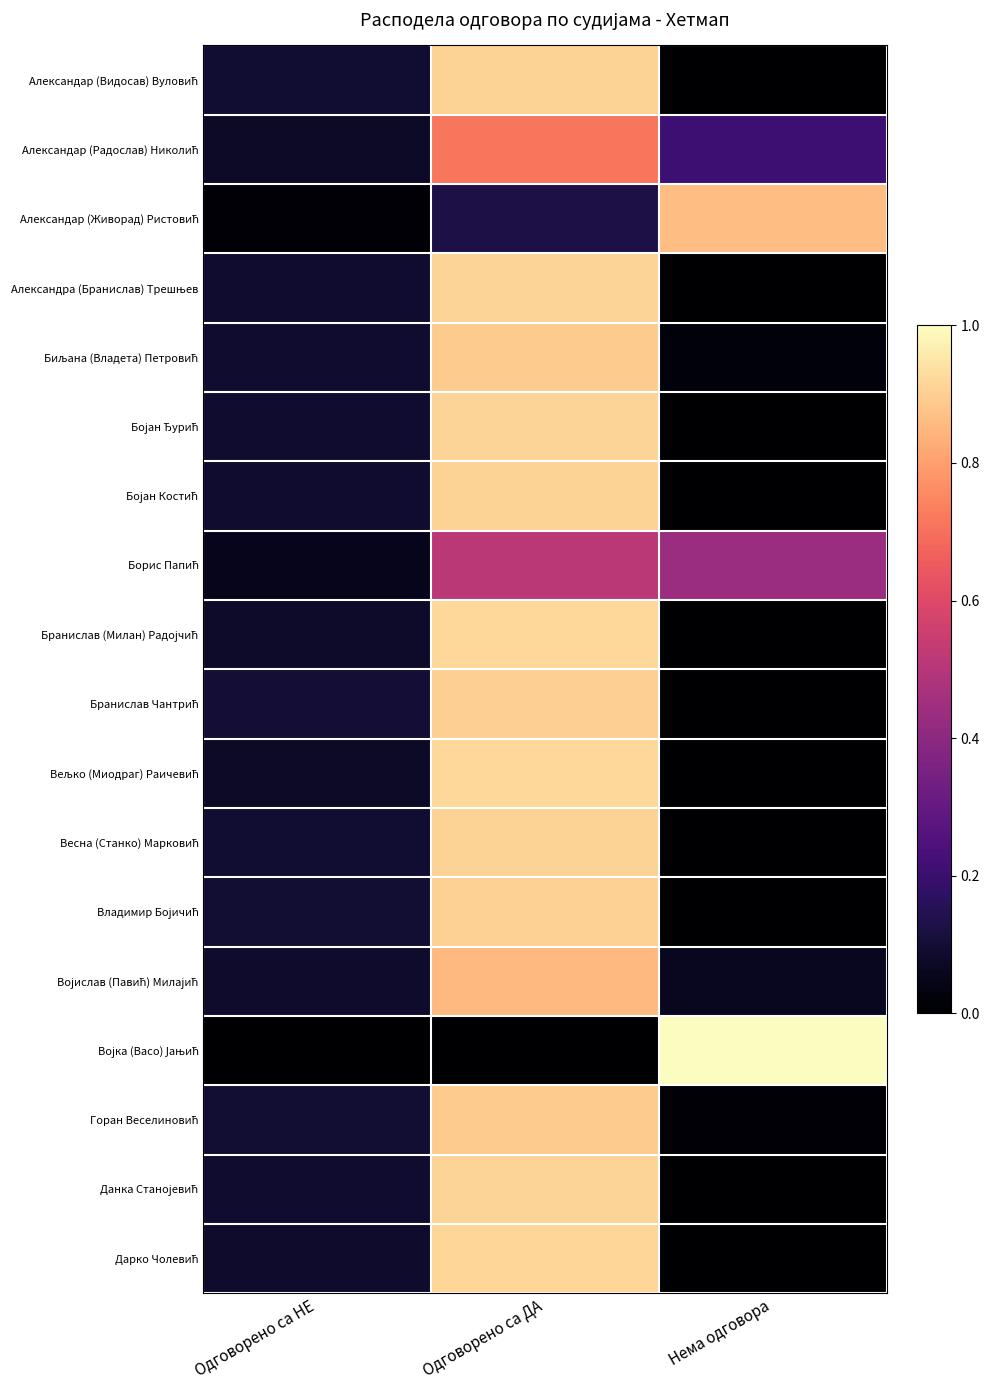

List the series in order of their peak value, highest first.

Војка (Васо) Јањић, Вељко (Миодраг) Раичевић, Бранислав (Милан) Радојчић, Дарко Чолевић, Бојан Ђурић, Александра (Бранислав) Трешњев, Данка Станојевић, Весна (Станко) Марковић, Бојан Костић, Александар (Видосав) Вуловић, Владимир Бојичић, Бранислав Чантрић, Горан Веселиновић, Биљана (Владета) Петровић, Александар (Живорад) Ристовић, Војислав (Павић) Милајић, Александар (Радослав) Николић, Борис Папић